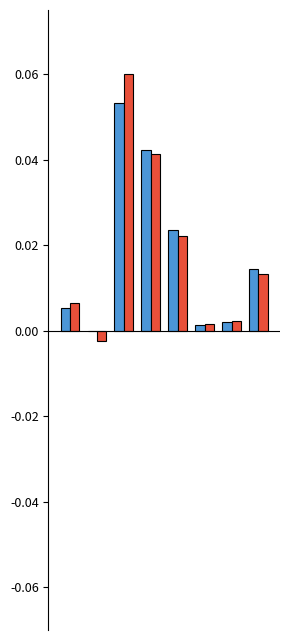

Does the chart contain stacked bars?

No